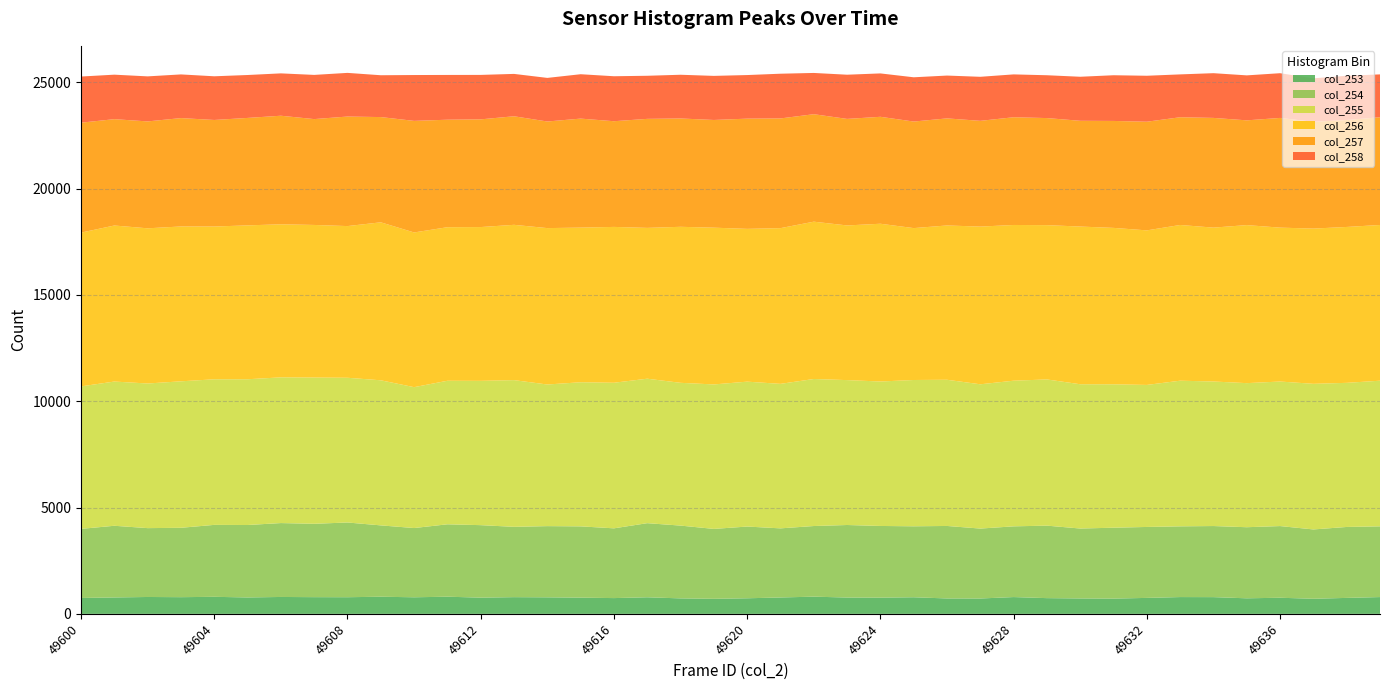

Reading left to right, list all the values displayed in this chart.

col_253: 748	772	794	785	802	772	795	786	783	806	780	807	763	786	778	763	742	780	728	708	733	771	809	768	763	781	725	723	790	740	725	718	751	790	787	732	758	710	751	790
col_254: 3249	3371	3238	3263	3383	3407	3475	3450	3514	3355	3256	3405	3409	3307	3348	3352	3280	3485	3423	3287	3373	3250	3322	3411	3371	3337	3409	3288	3326	3409	3288	3334	3336	3326	3343	3343	3371	3260	3336	3326
col_255: 6700	6782	6801	6888	6846	6854	6852	6877	6806	6823	6625	6750	6786	6899	6660	6777	6846	6794	6714	6794	6814	6795	6914	6814	6793	6880	6875	6785	6849	6875	6785	6743	6679	6849	6797	6775	6797	6848	6777	6849
col_256: 7231	7338	7298	7282	7184	7236	7198	7176	7133	7429	7275	7221	7232	7303	7355	7272	7329	7092	7337	7372	7185	7323	7398	7273	7419	7143	7256	7416	7323	7256	7416	7356	7268	7323	7237	7432	7237	7300	7331	7323
col_257: 5170	5001	5027	5096	5011	5053	5105	4978	5151	4949	5247	5055	5065	5105	5013	5126	4970	5127	5094	5065	5183	5159	5054	5010	5029	5011	5035	4973	5066	5035	4973	5029	5110	5066	5159	4926	5159	5021	5029	5066
col_258: 2170	2092	2118	2054	2054	2018	1992	2078	2053	1967	2156	2105	2090	1992	2050	2087	2115	2026	2056	2073	2050	2103	1940	2078	2040	2081	2014	2071	2015	2014	2071	2149	2161	2015	2103	2115	2103	2045	2081	2015